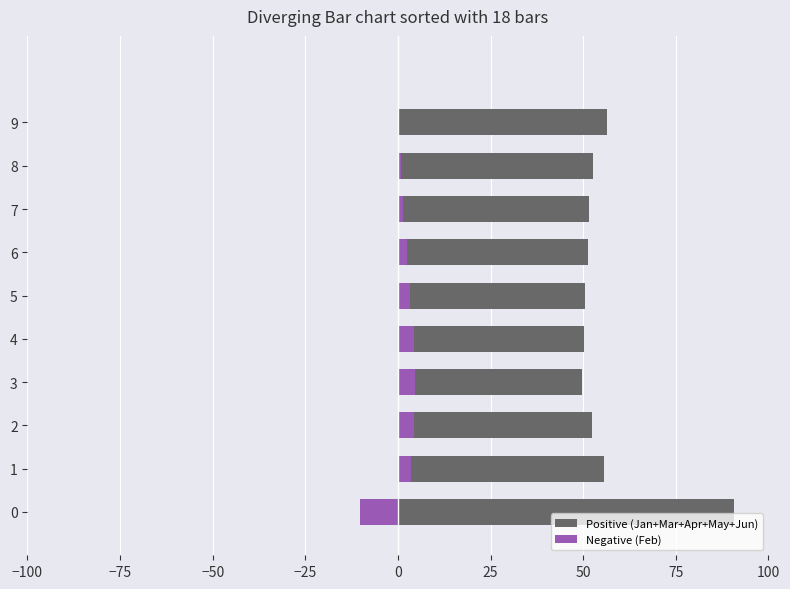

Is the value of Negative (Feb) at 9 greater than the value of Positive (Jan+Mar+Apr+May+Jun) at 9?

No